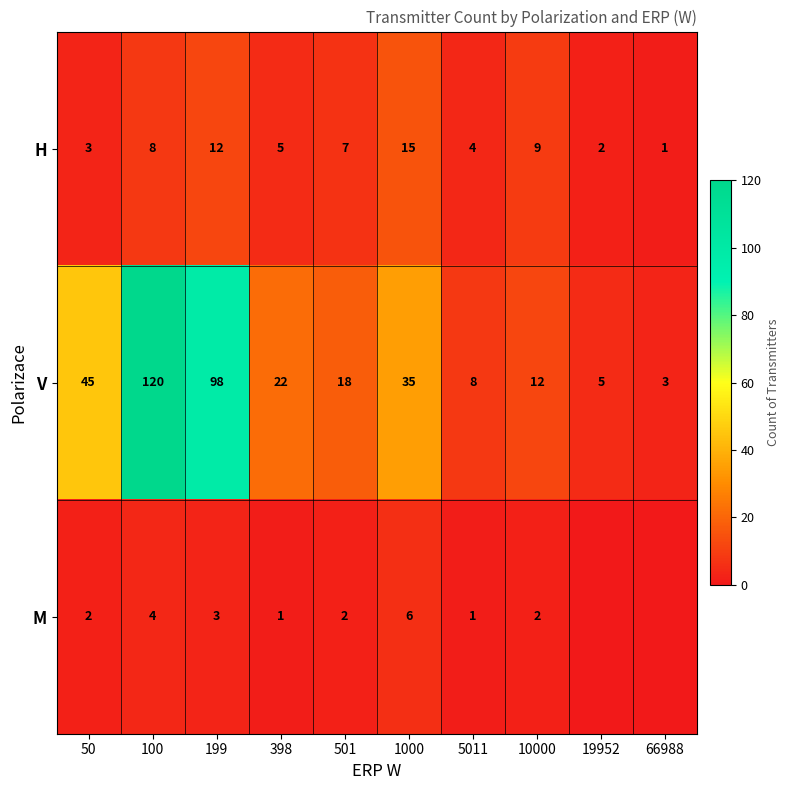

What is the maximum value shown in the chart?

120